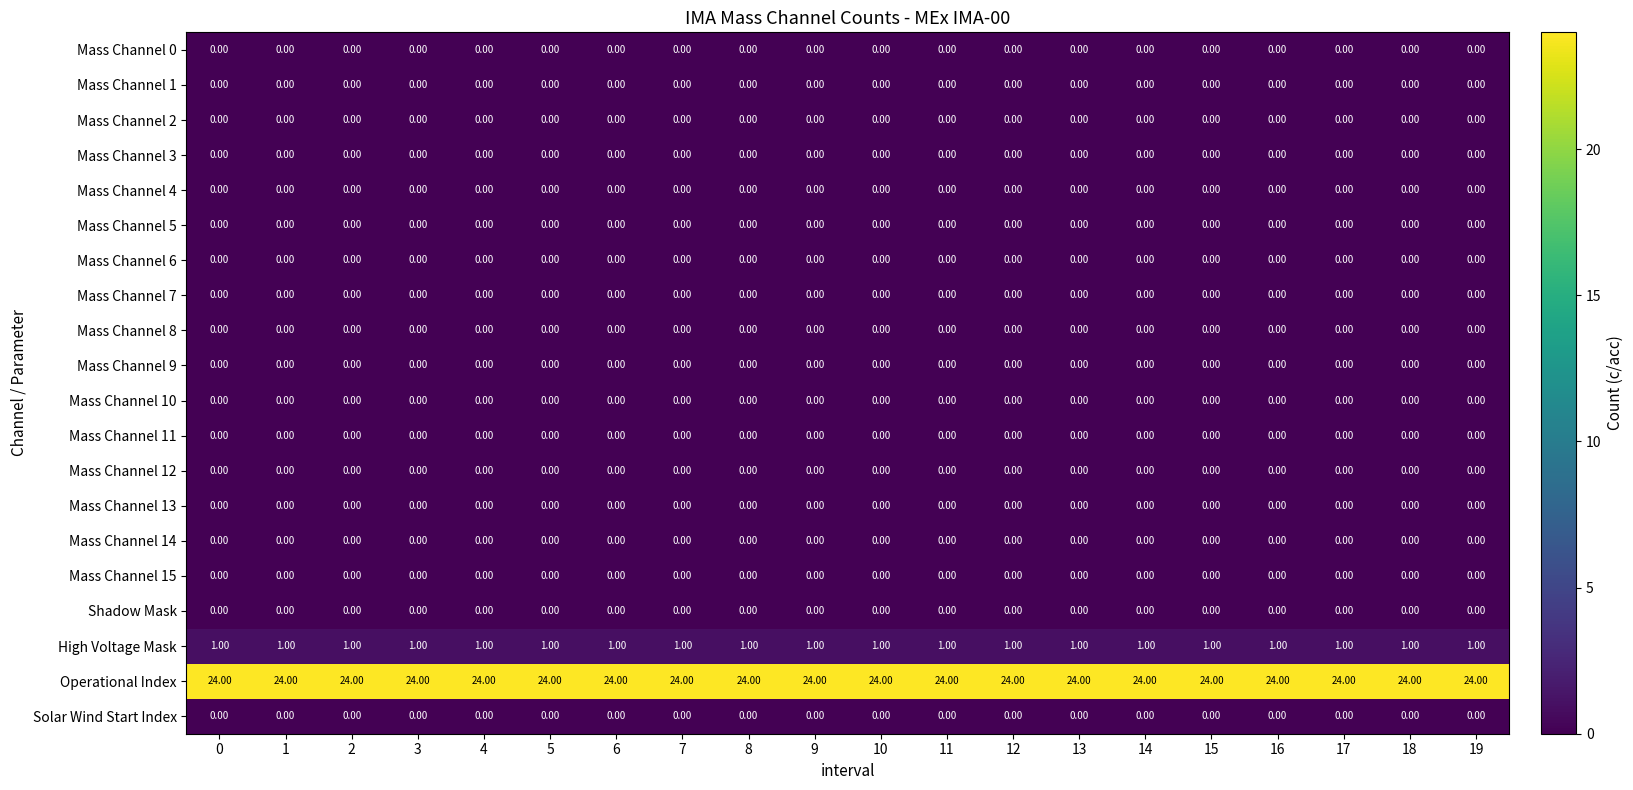

What is the spread (max minus min) of values at 4?

24